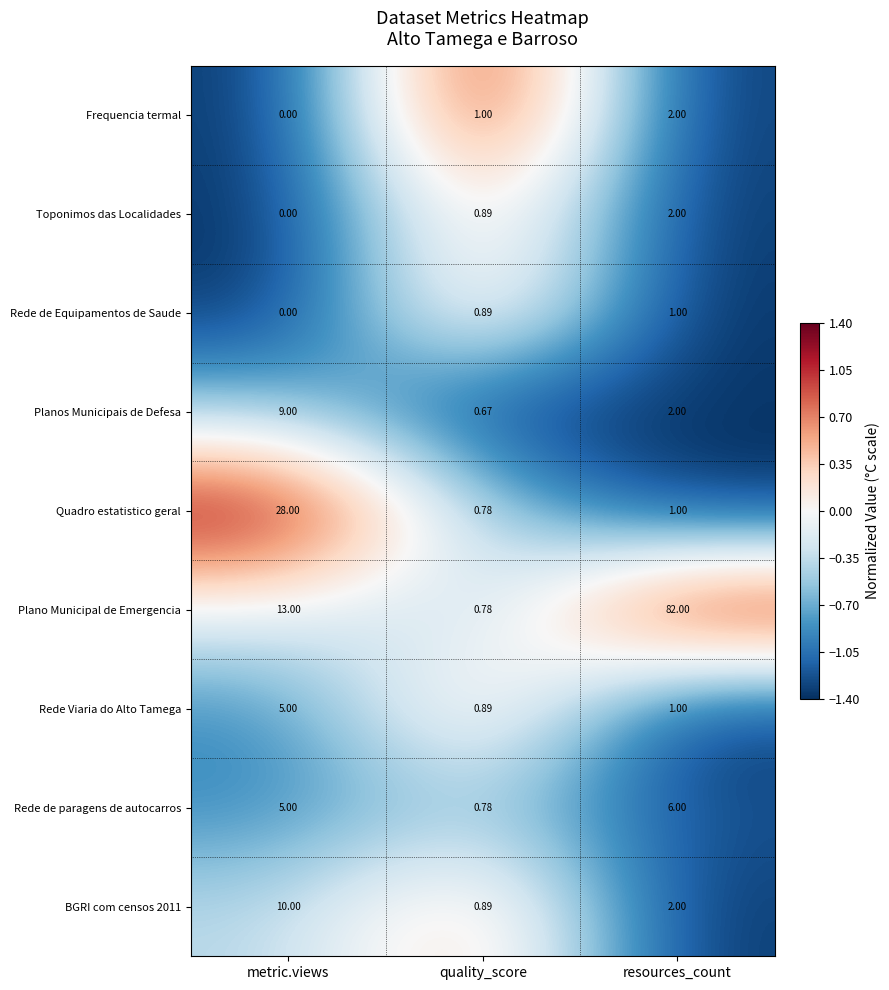

At which label is Planos Municipais de Defesa closest to 4?

resources_count